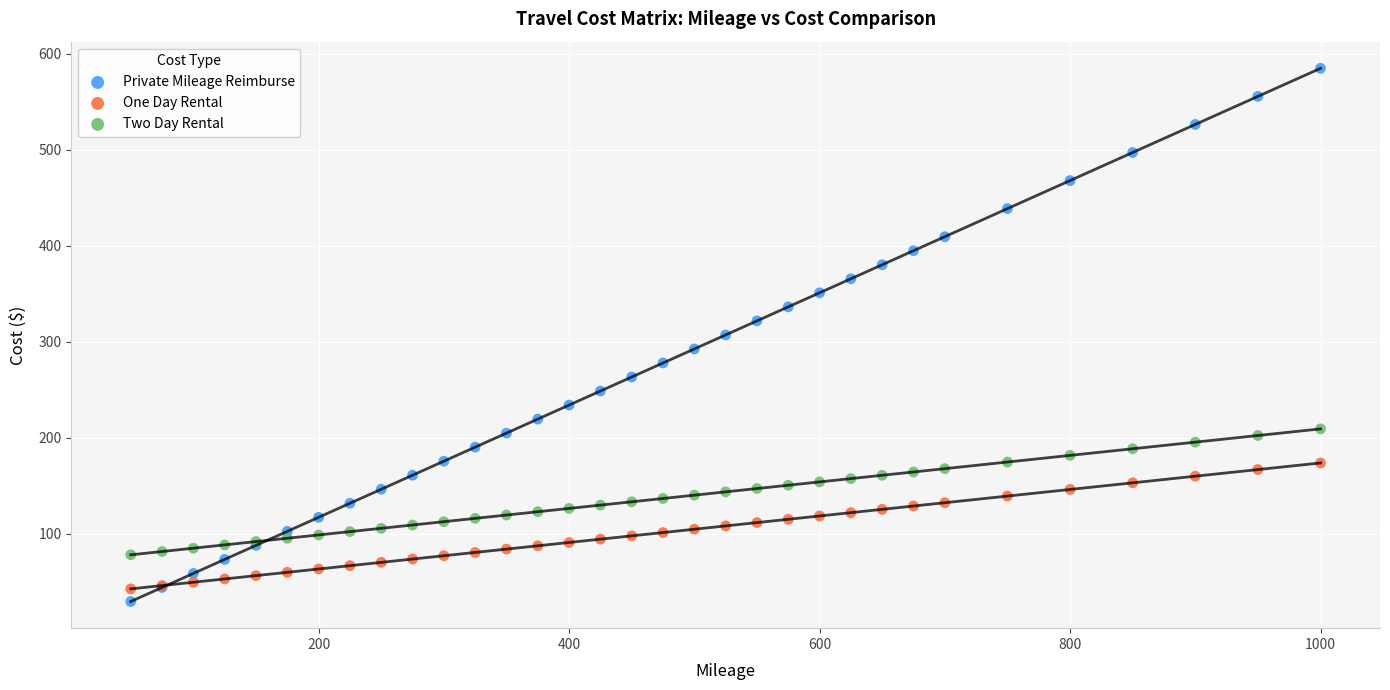

Which series reaches the minimum Y coordinate?

Private Mileage Reimburse